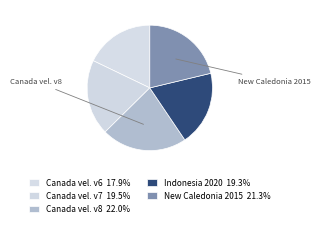

Count the number of slices in the pie.

5